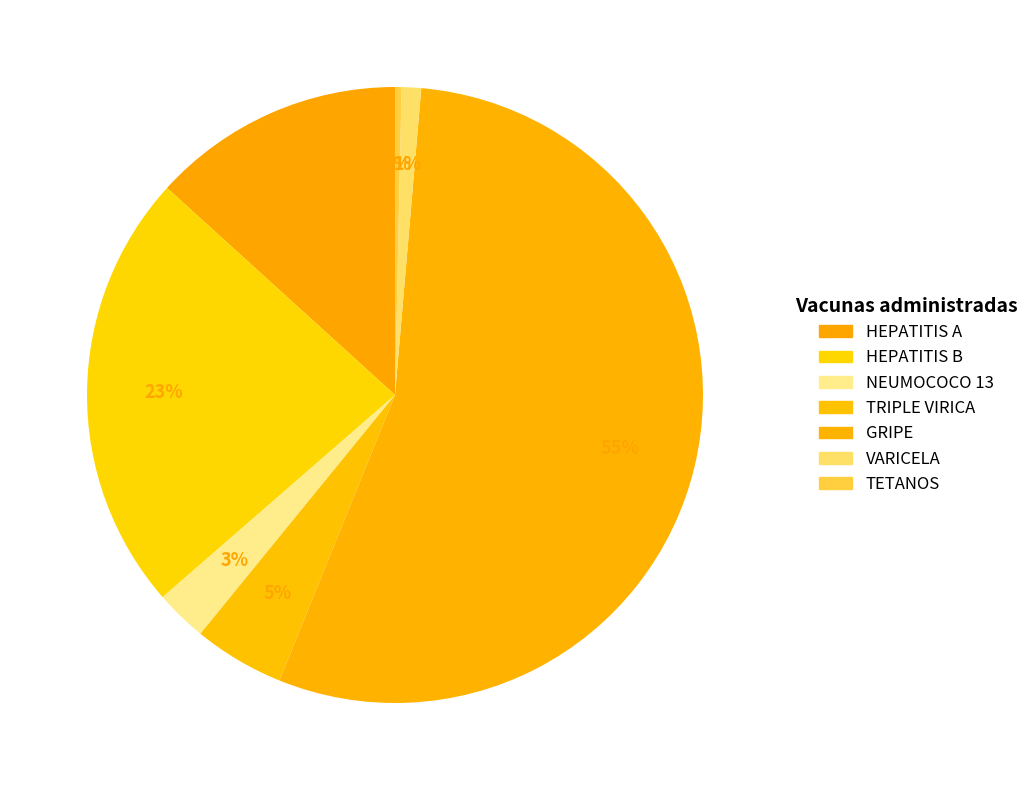

What is the largest slice in the pie chart?

GRIPE